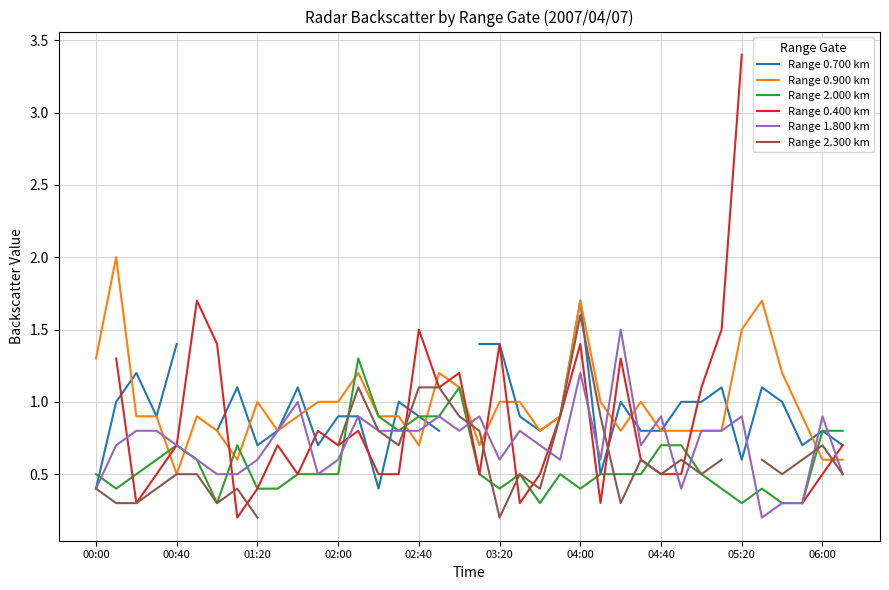

True or false: Range 2.000 km has a value of 0.5 at 26.

True